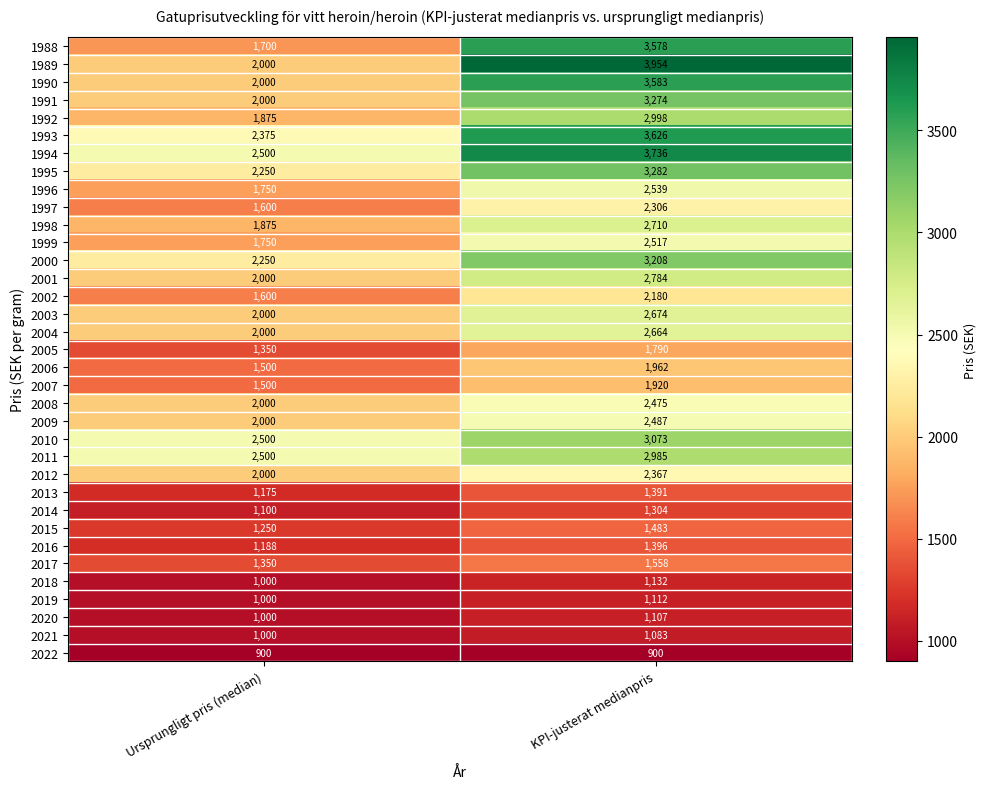

How many series are shown in this chart?

35